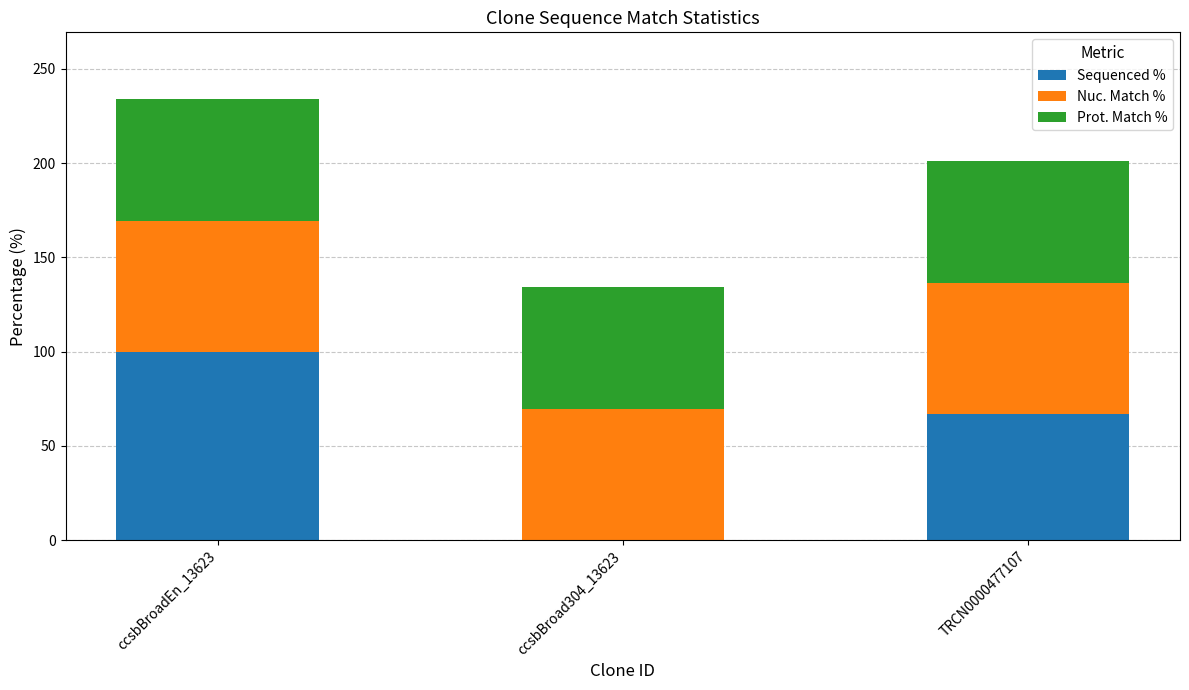

Is it true that Sequenced % equals 20.4 at TRCN0000477107?

False